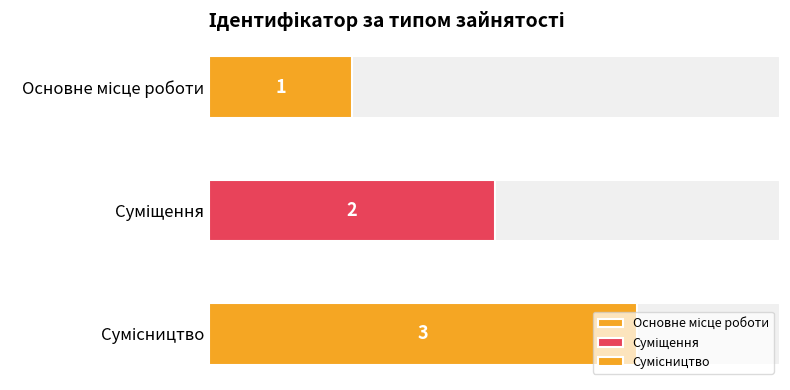

What is the label of the 3rd bar from the right?

Основне місце роботи